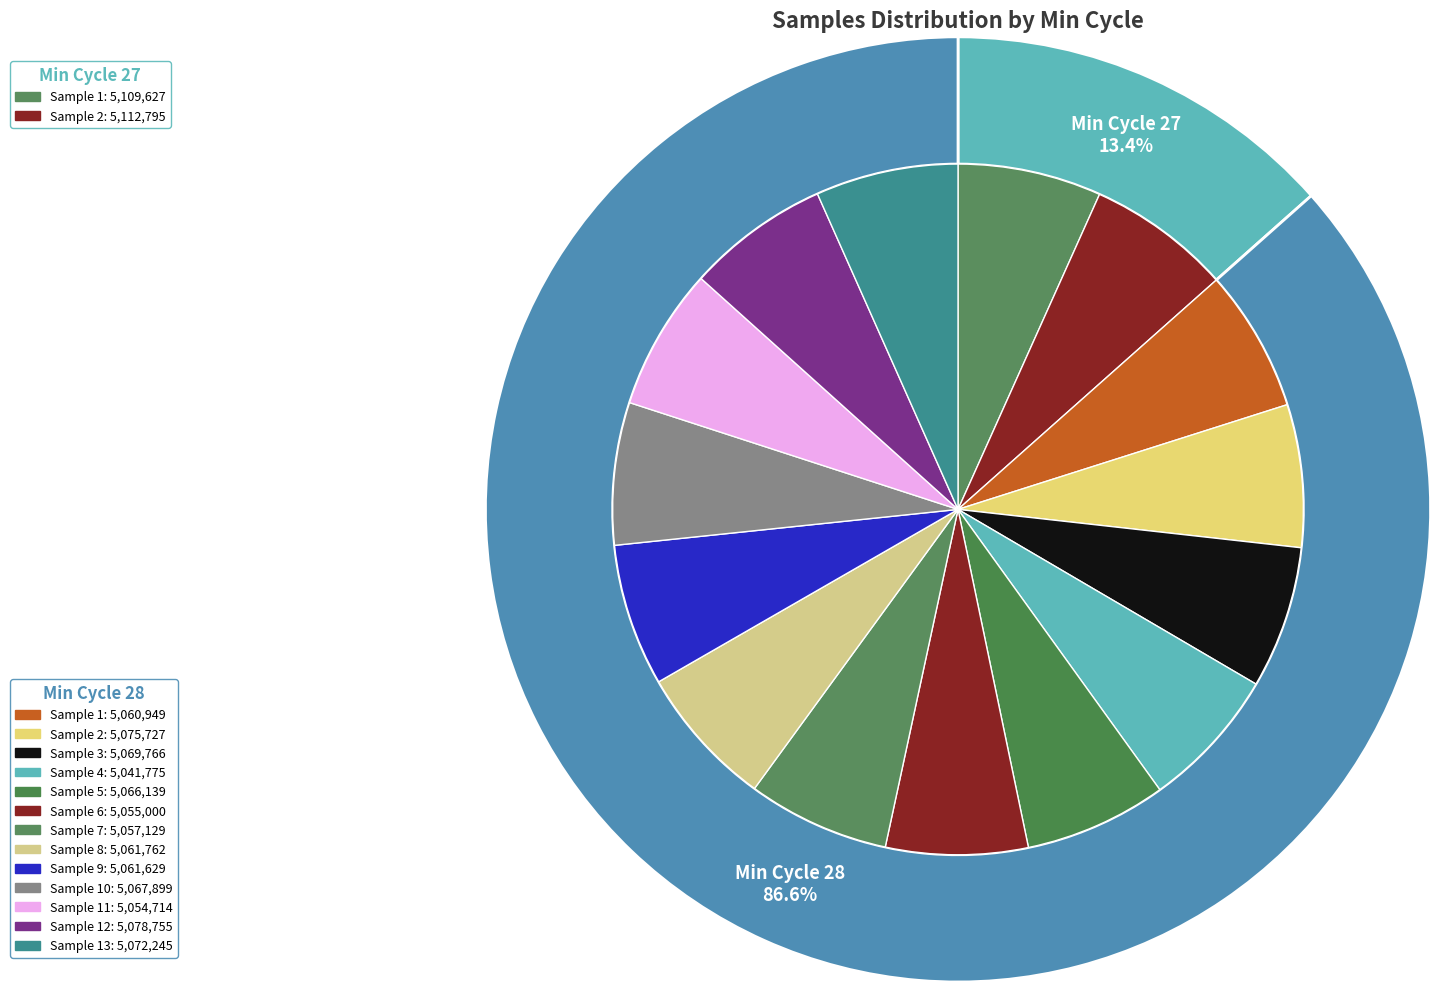

Is there any slice that represents more than half of the pie?

No